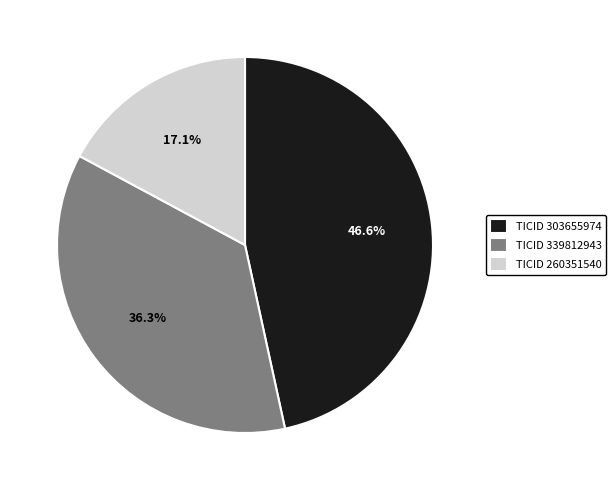

Combined, what portion of the pie is TICID 339812943 and TICID 260351540?

53.4%